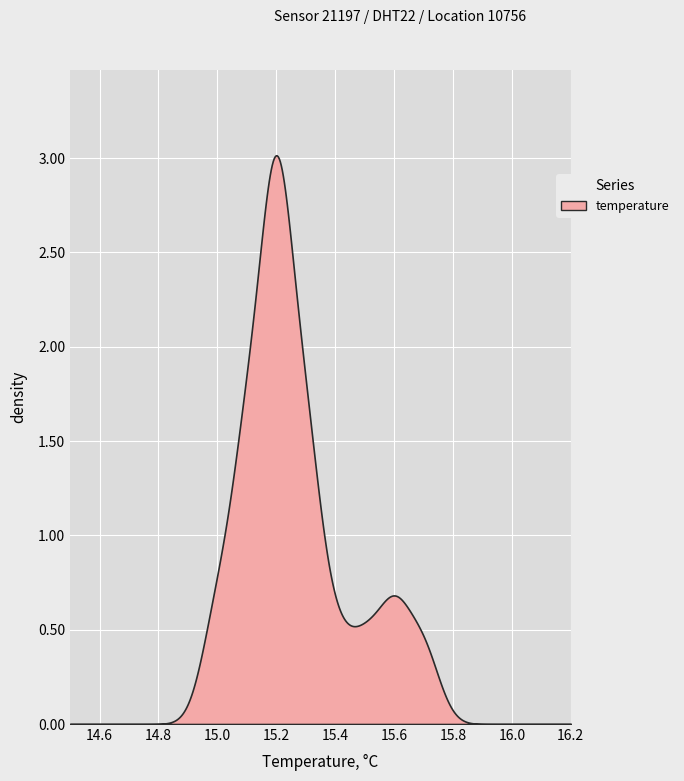

Which series has the widest spread of values?

temperature